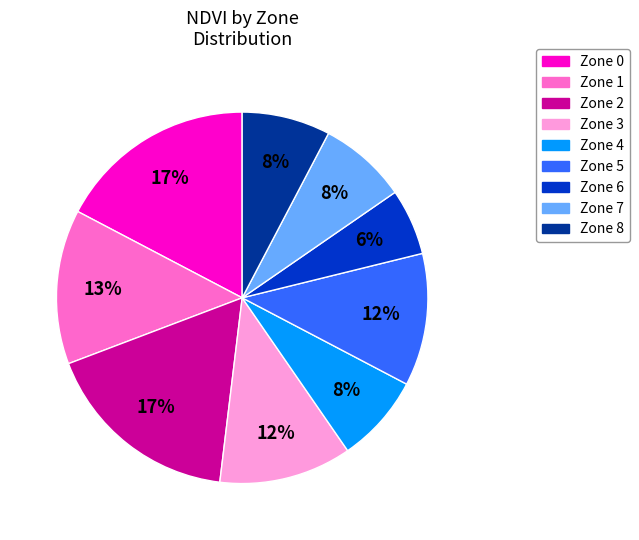

What percentage is the Zone 0 slice, to the nearest percent?

17%